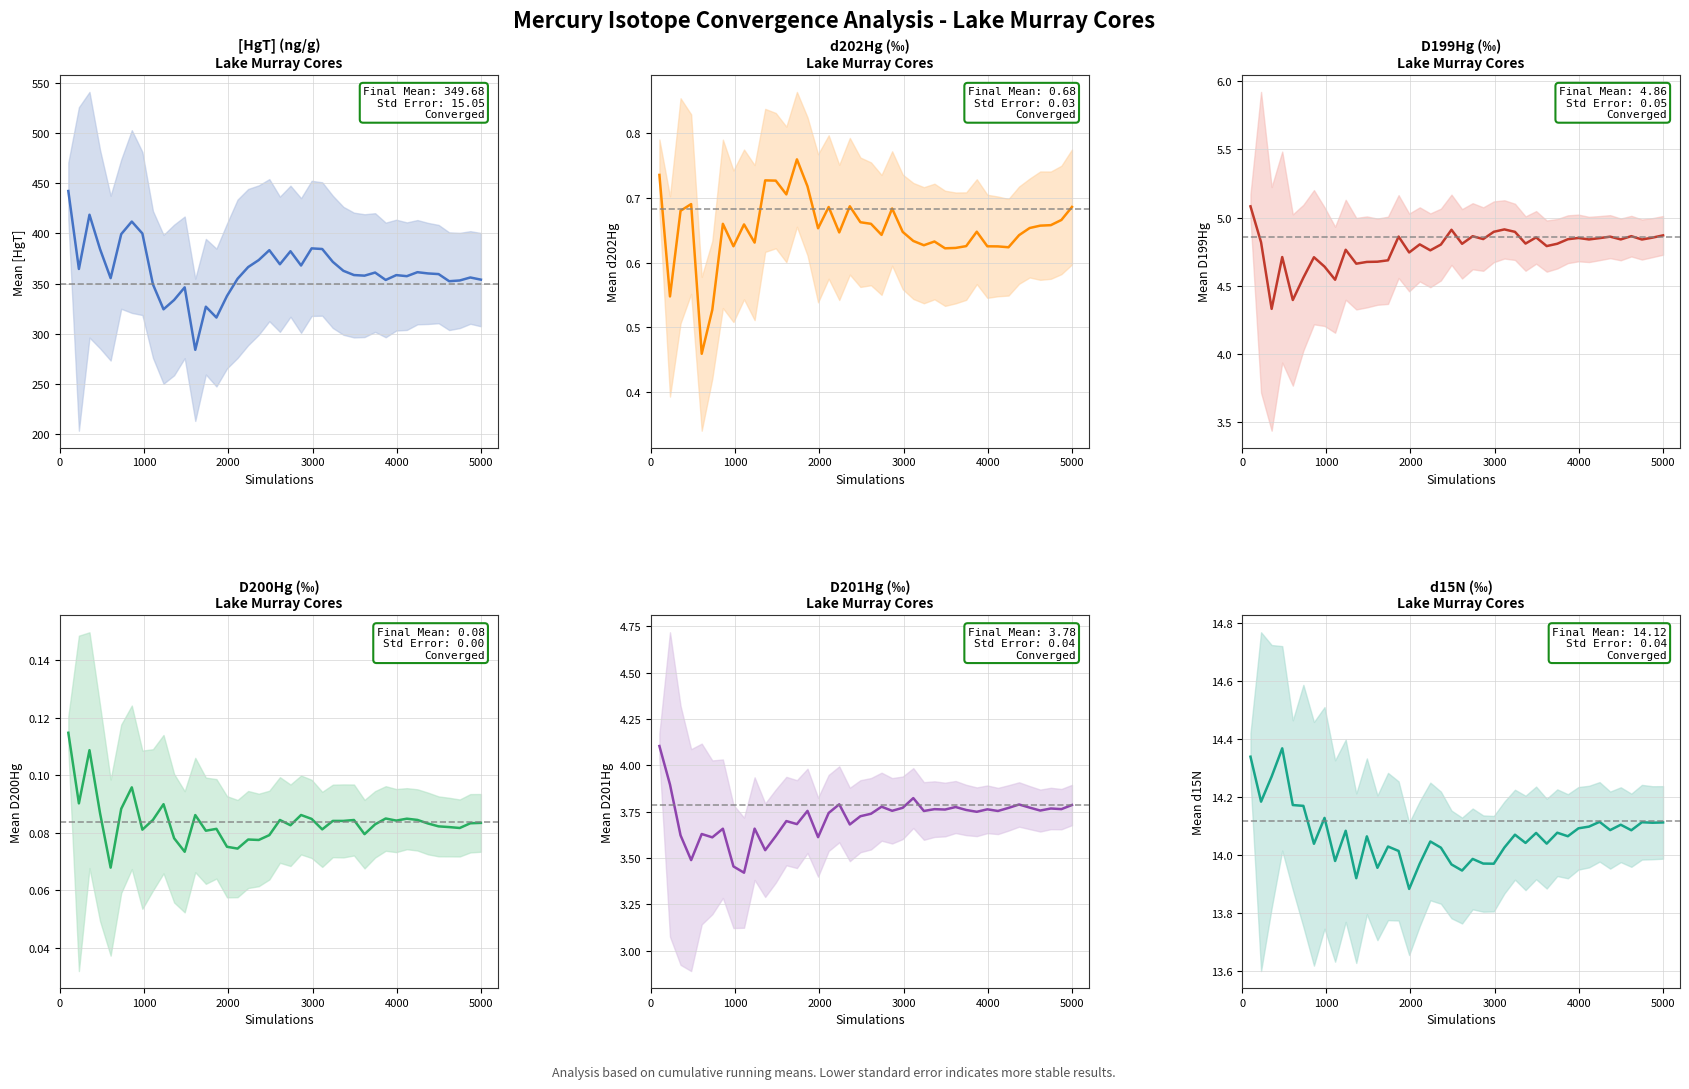

The value of D200Hg at 11 is 0.1. True or false?

True